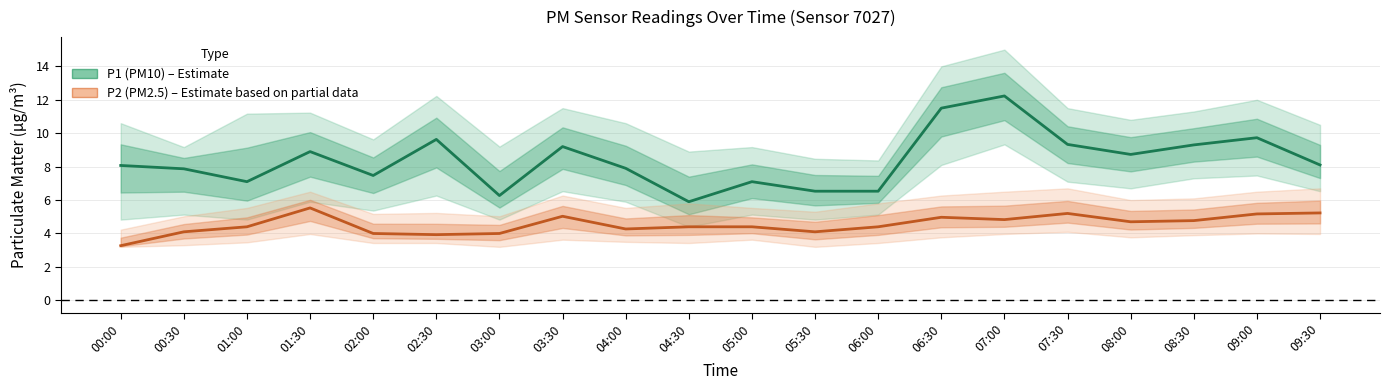

At how many categories does at least one series exceed 8?

11